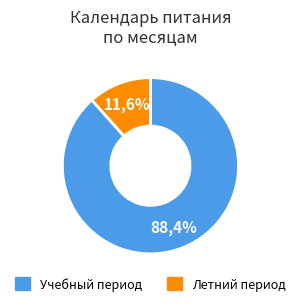

Is июнь the majority of the pie?

No